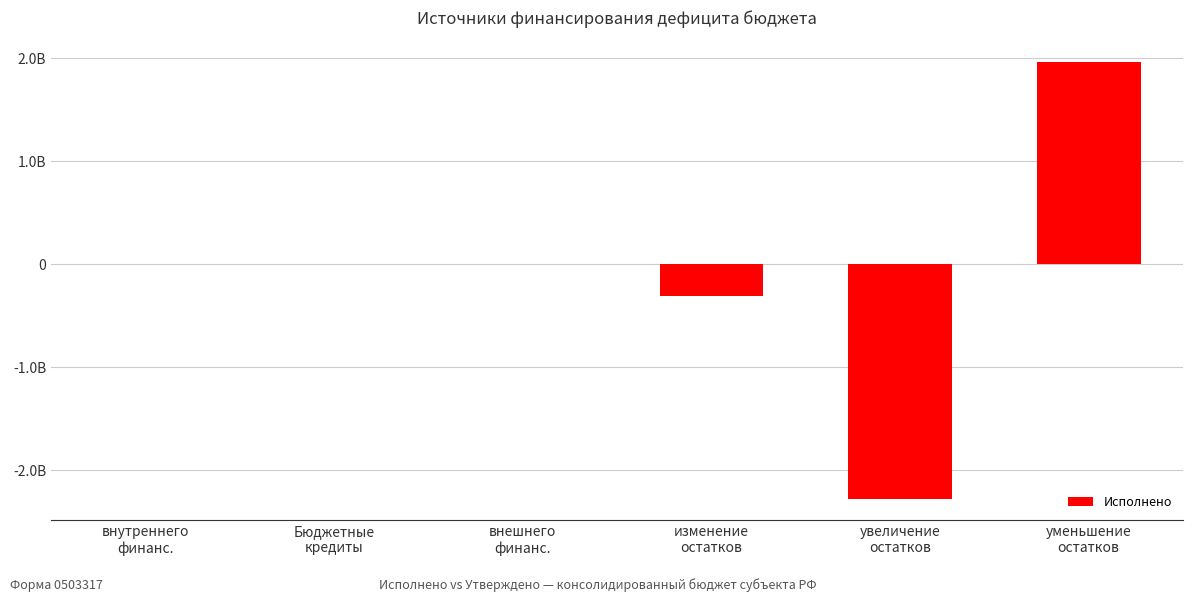

Are the bars horizontal?

No